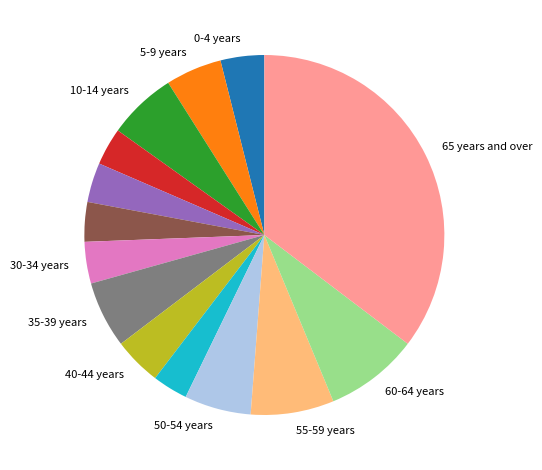

Does any single category account for the majority?

No